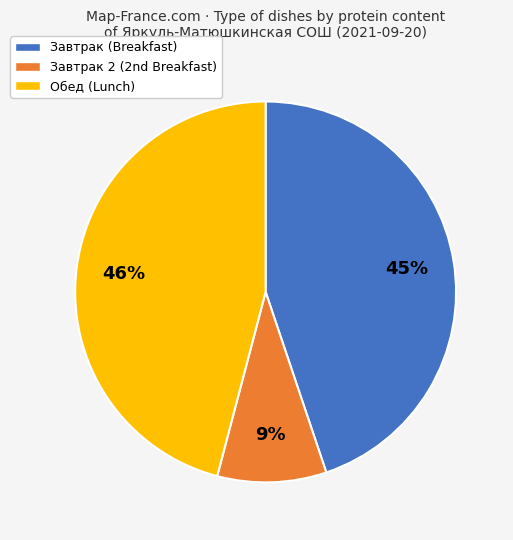

Rank the categories by value from lowest to highest.

Завтрак 2 (2nd Breakfast), Завтрак (Breakfast), Обед (Lunch)